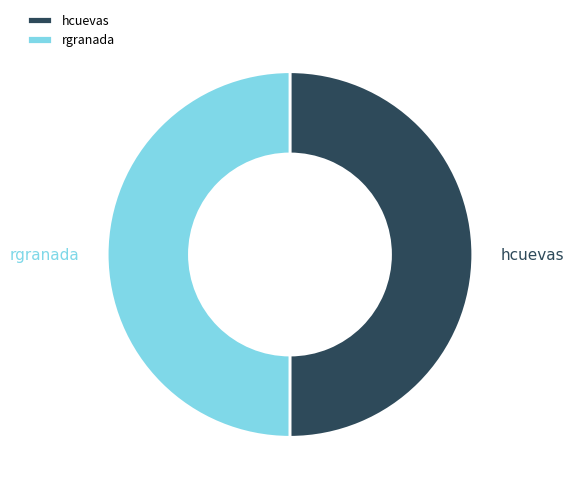

How many segments does this pie chart have?

2